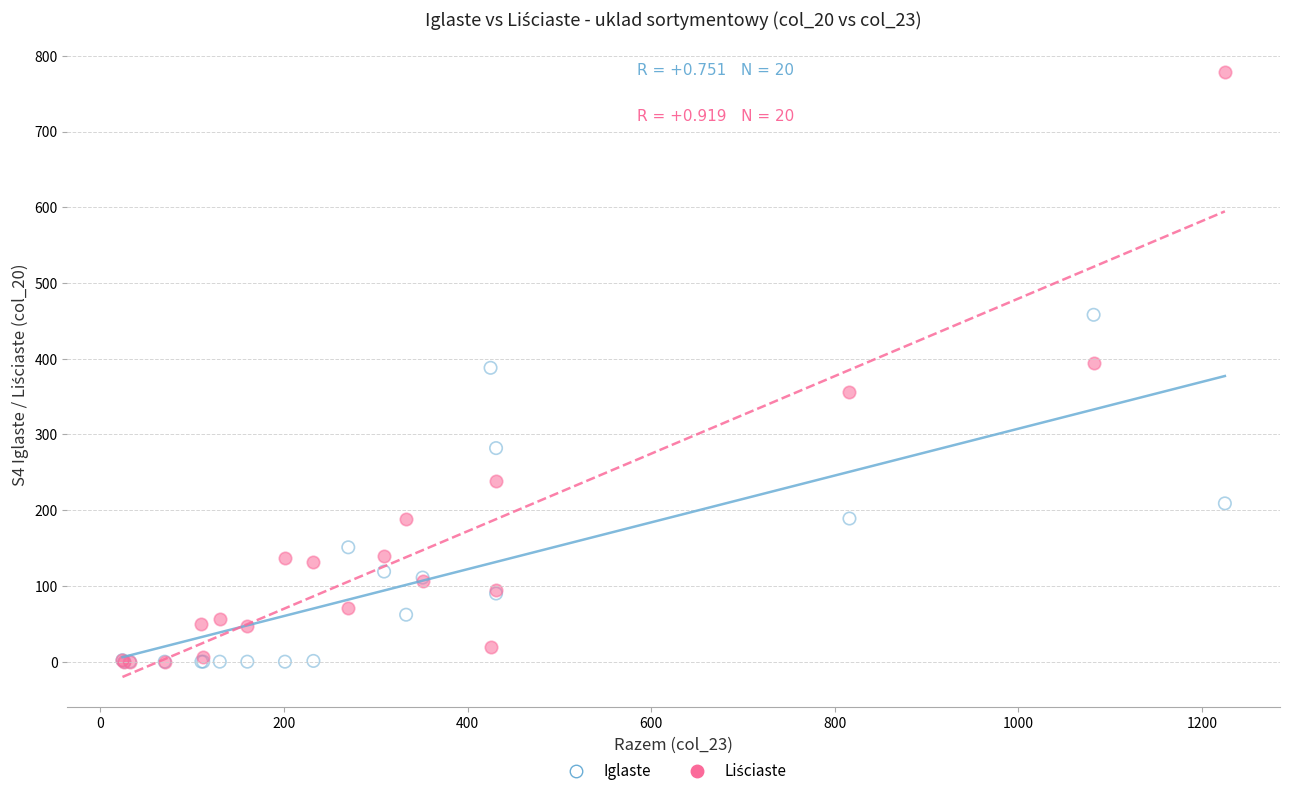

In the Iglaste series, what Y value is closest to 229?

209